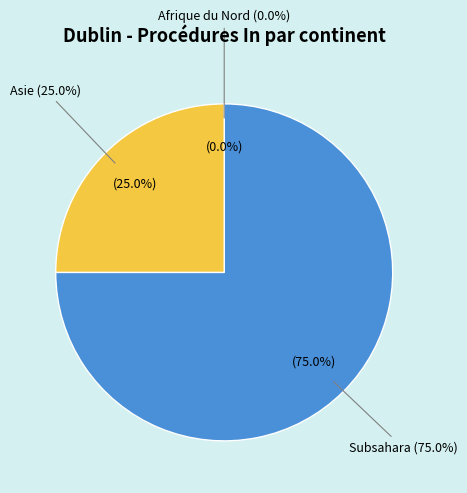

Does Subsahara represent more than half of the total?

Yes